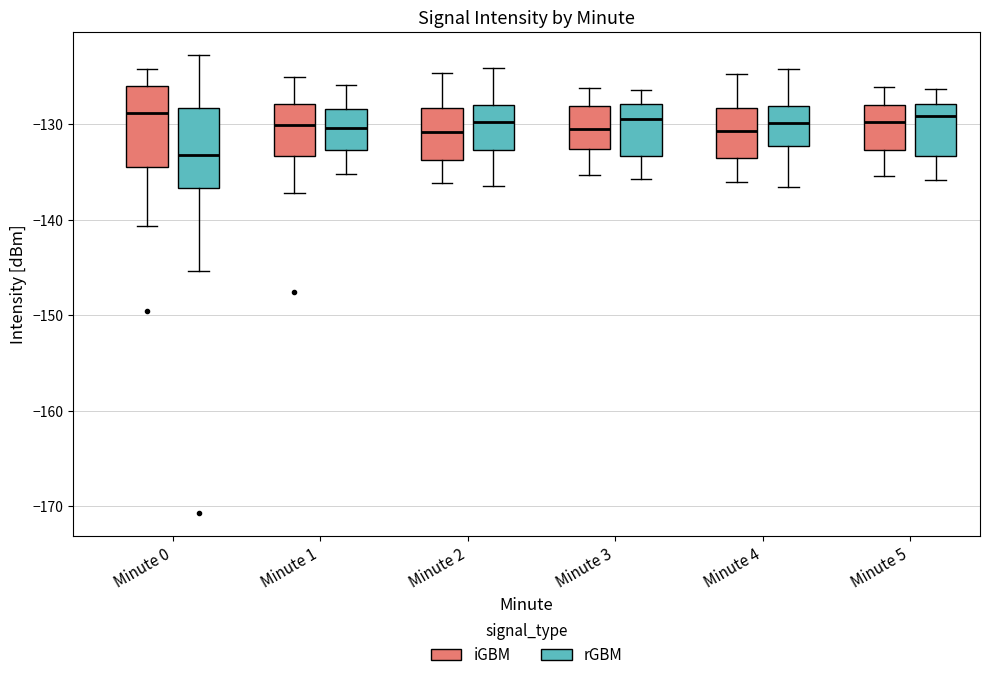

Reading left to right, read every box against the y-axis: the position of its median line, the range the box covers, and the ends of its whiskers. The values are not printed on the chart, so give them approximately, as read against the axis.

Minute 0 (iGBM): median -129, box -134 to -126, whiskers -141 to -124
Minute 0 (rGBM): median -133, box -137 to -128, whiskers -145 to -123
Minute 1 (iGBM): median -130, box -133 to -128, whiskers -137 to -125
Minute 1 (rGBM): median -130, box -133 to -128, whiskers -135 to -126
Minute 2 (iGBM): median -131, box -134 to -128, whiskers -136 to -125
Minute 2 (rGBM): median -130, box -133 to -128, whiskers -136 to -124
Minute 3 (iGBM): median -130, box -133 to -128, whiskers -135 to -126
Minute 3 (rGBM): median -129, box -133 to -128, whiskers -136 to -126
Minute 4 (iGBM): median -131, box -134 to -128, whiskers -136 to -125
Minute 4 (rGBM): median -130, box -132 to -128, whiskers -137 to -124
Minute 5 (iGBM): median -130, box -133 to -128, whiskers -135 to -126
Minute 5 (rGBM): median -129, box -133 to -128, whiskers -136 to -126